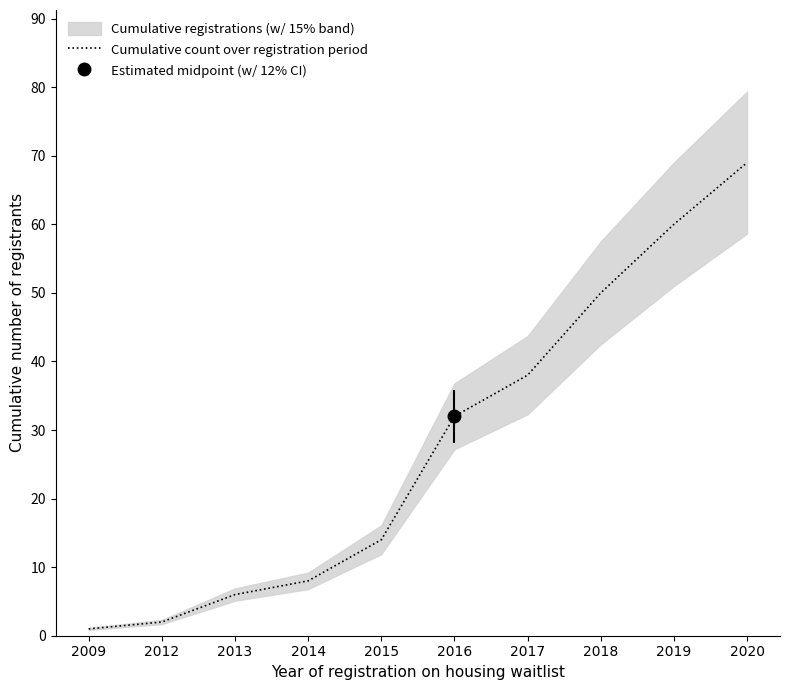

What is the average value?

28